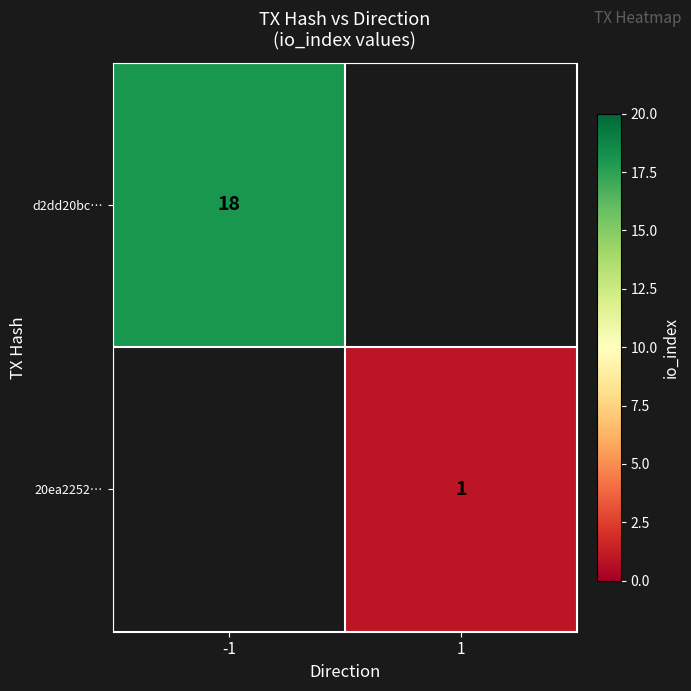

Is it true that 20ea2252… equals 1 at 1?

True